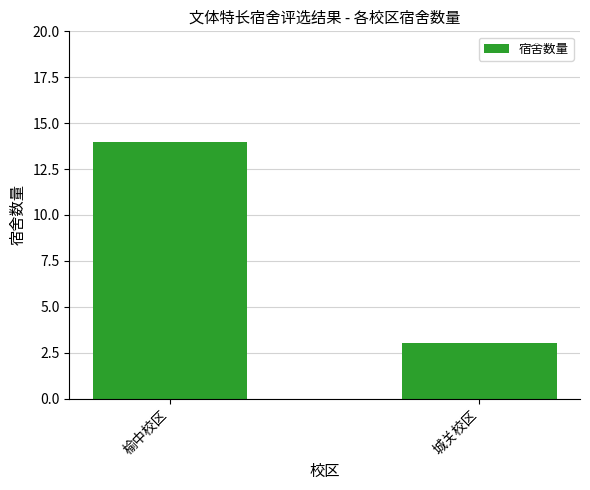

What is the label of the 1st bar from the left?

榆中校区